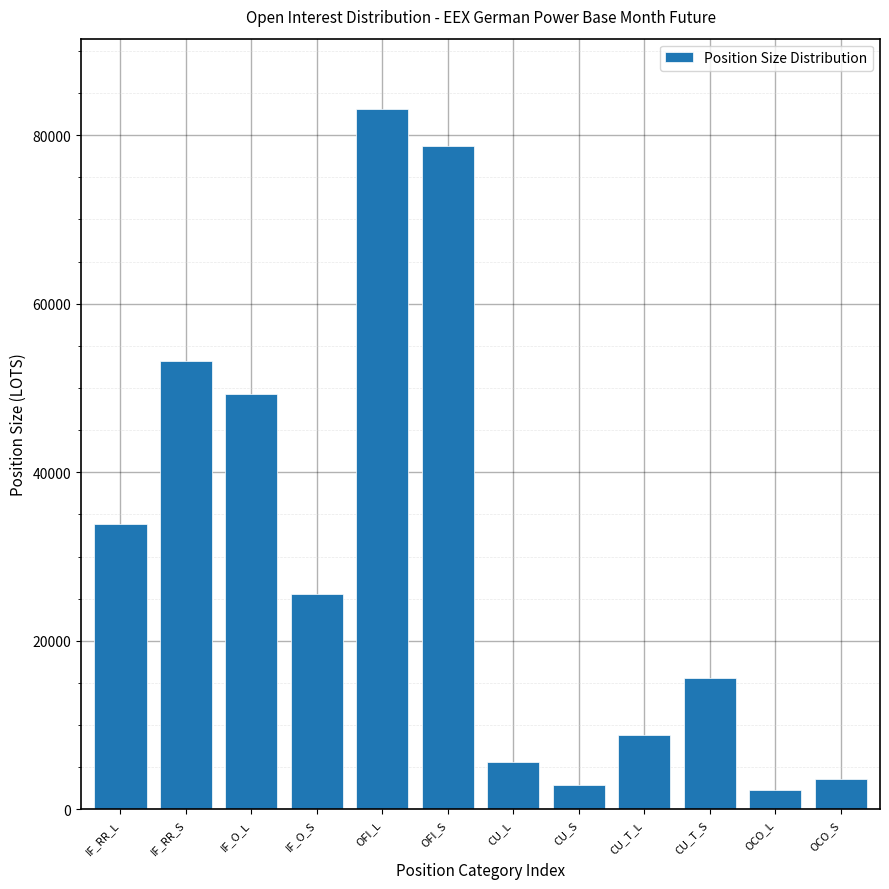

Is it true that the value at CU_S is 2848.1?

True